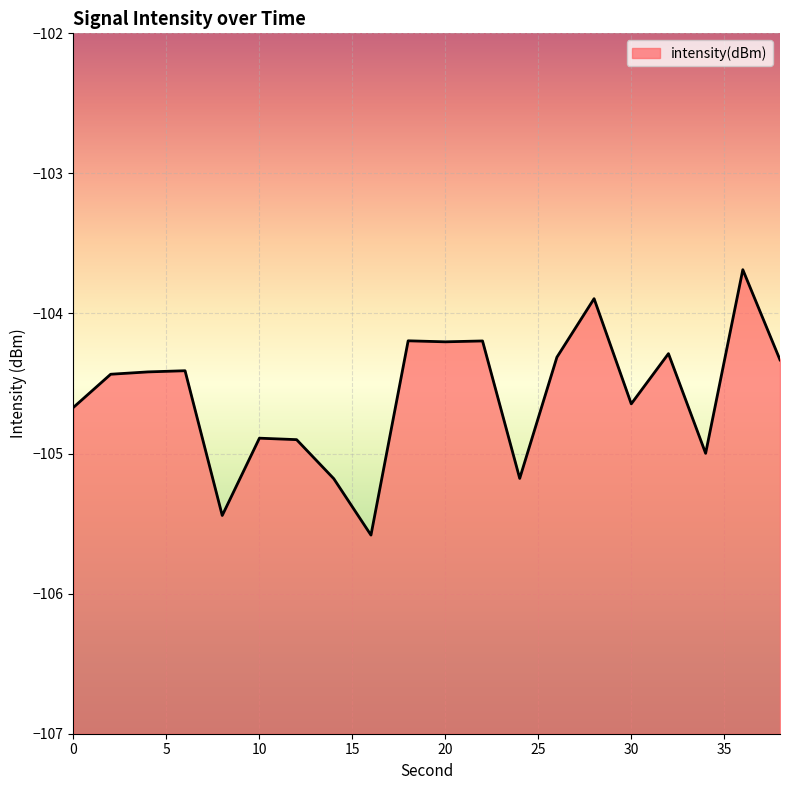

Is it true that the value at 8 is -61.4?

False